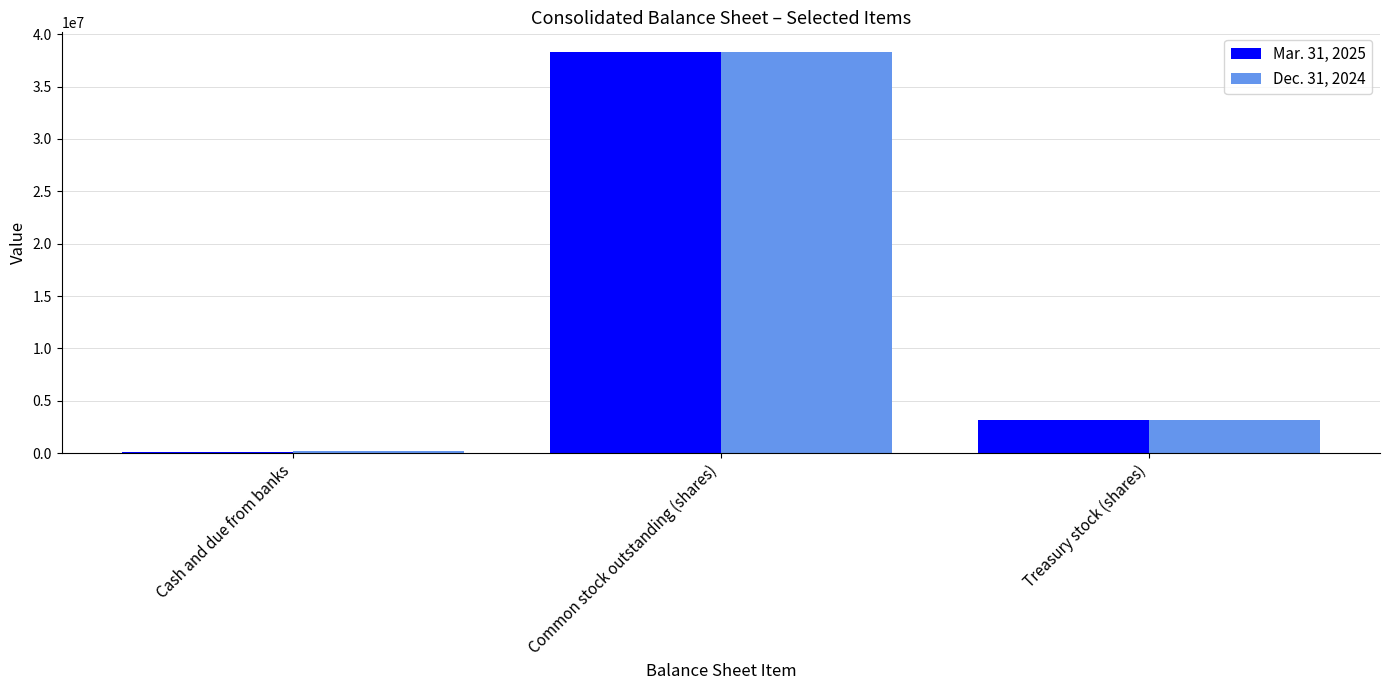

What is the total value across all series at Cash and due from banks?

301063